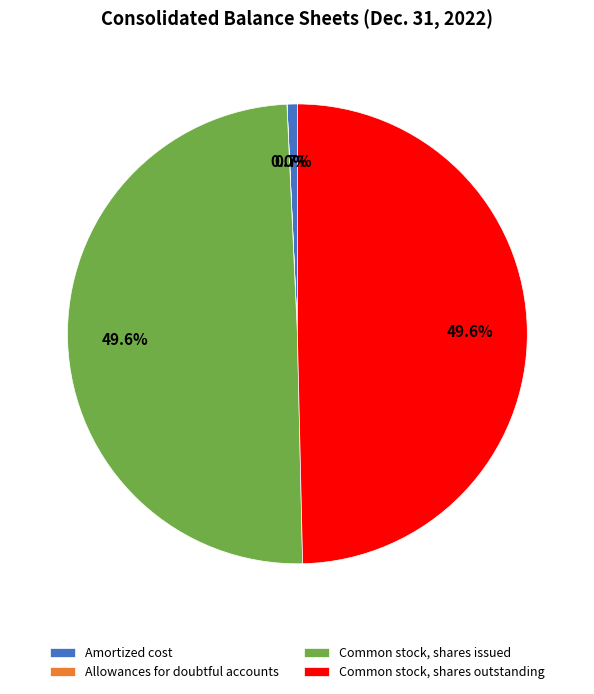

Does any single category account for the majority?

No